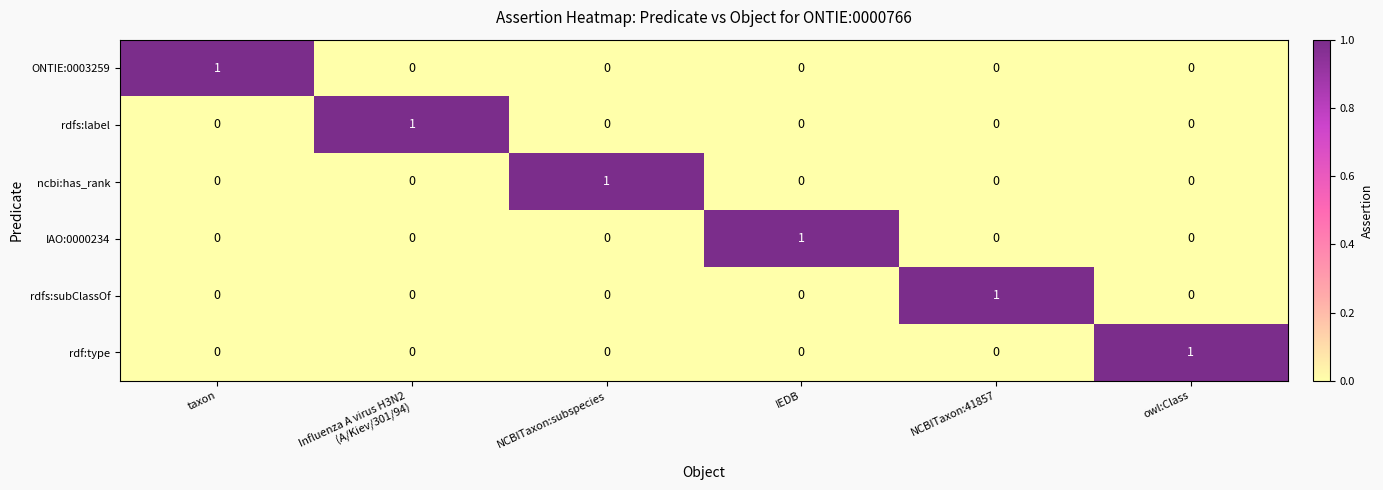

At how many categories does at least one series exceed 0?

6